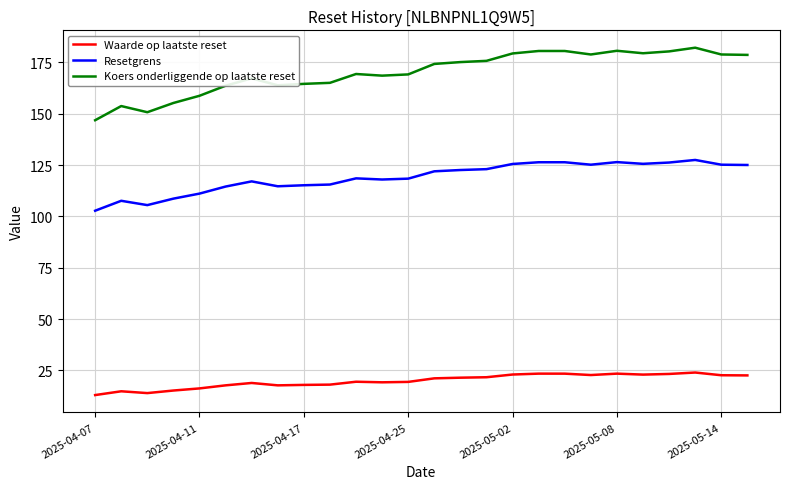

List the series in order of their peak value, lowest first.

Waarde op laatste reset, Resetgrens, Koers onderliggende op laatste reset